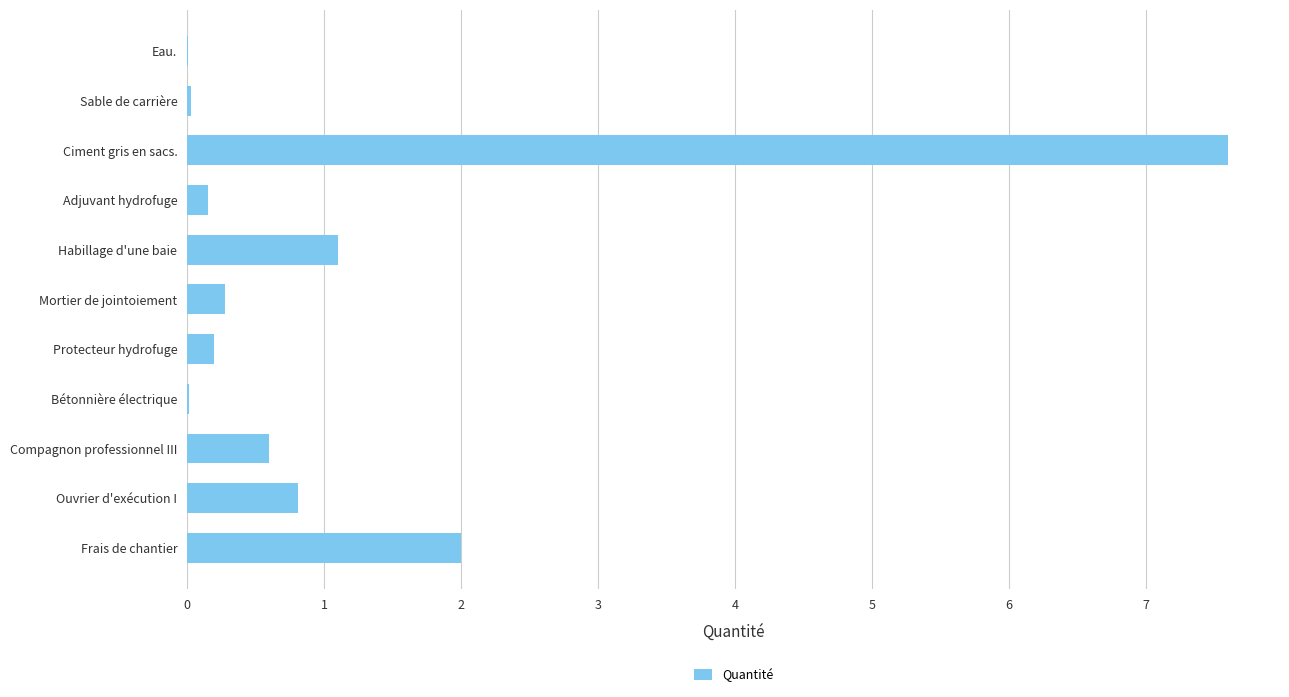

Are the bars horizontal?

Yes